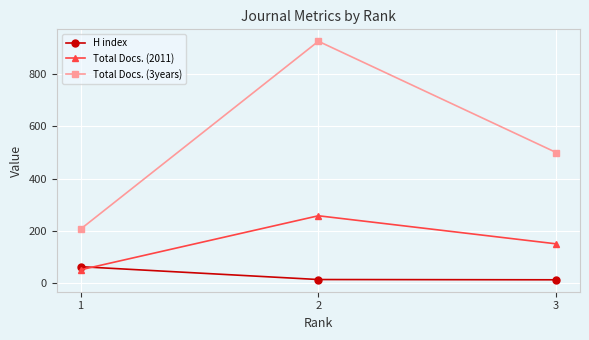

What is the difference between the H index values at 1 and 3?

50